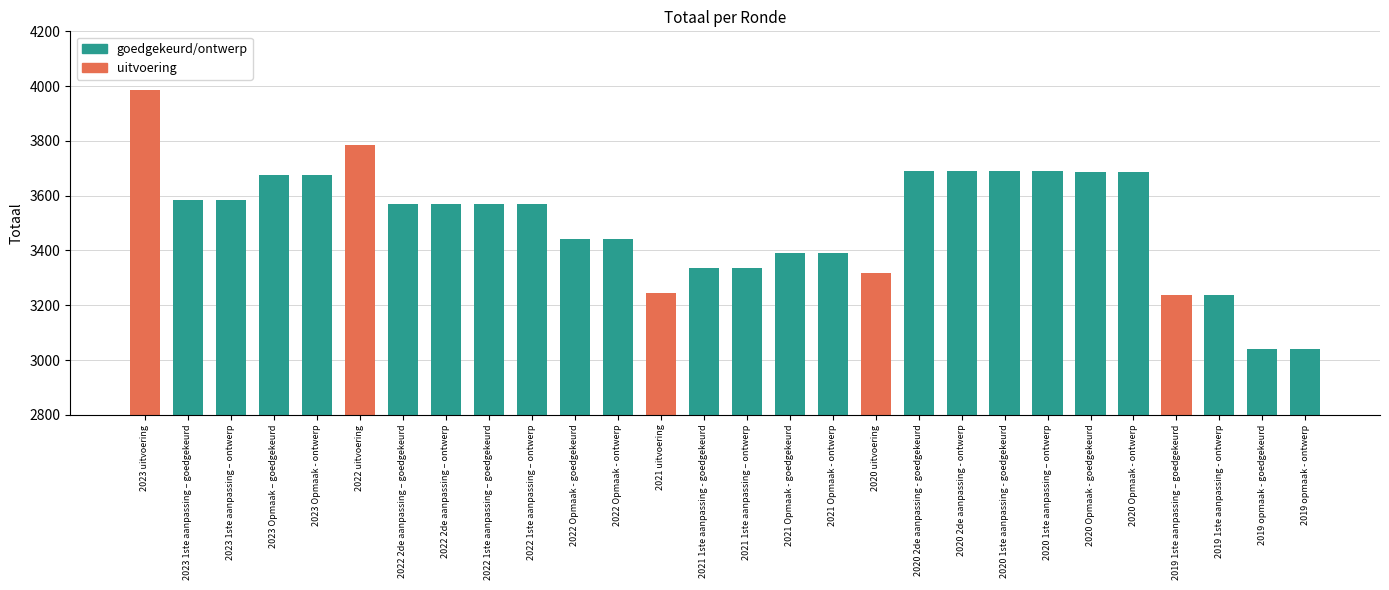

What is the average value?

3506